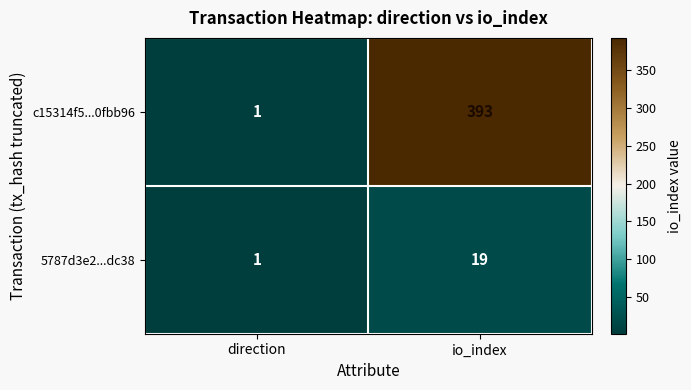

Which series has the widest spread of values?

c15314f5...0fbb96